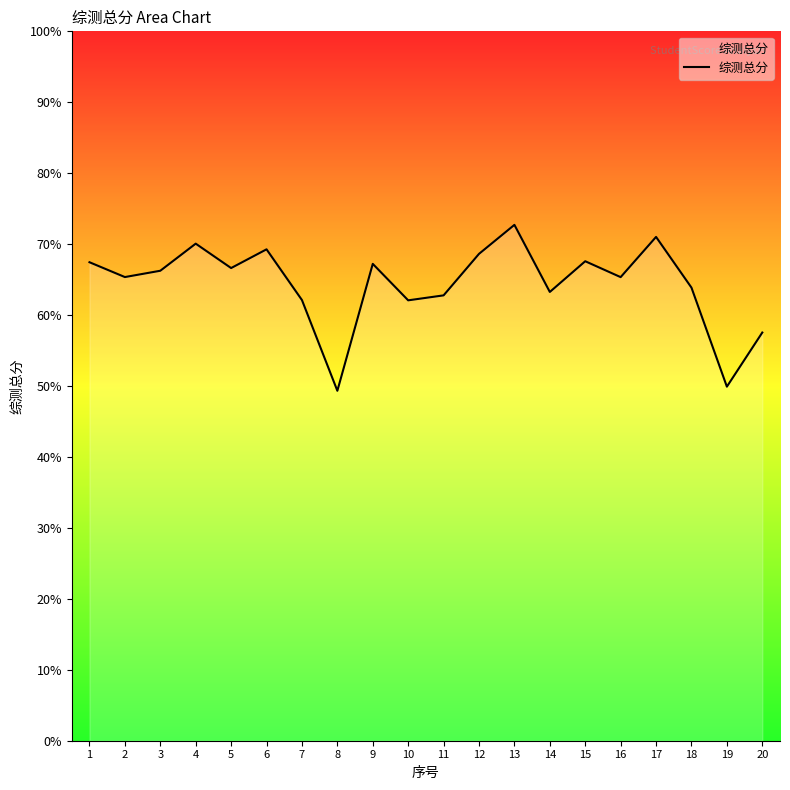

Does the chart display data point markers on the line(s)?

No